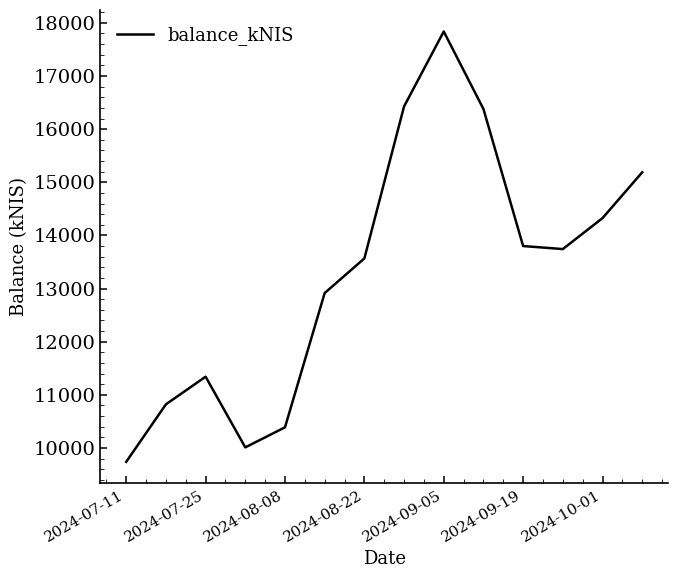

What is the difference between the maximum and minimum values?

8097.3